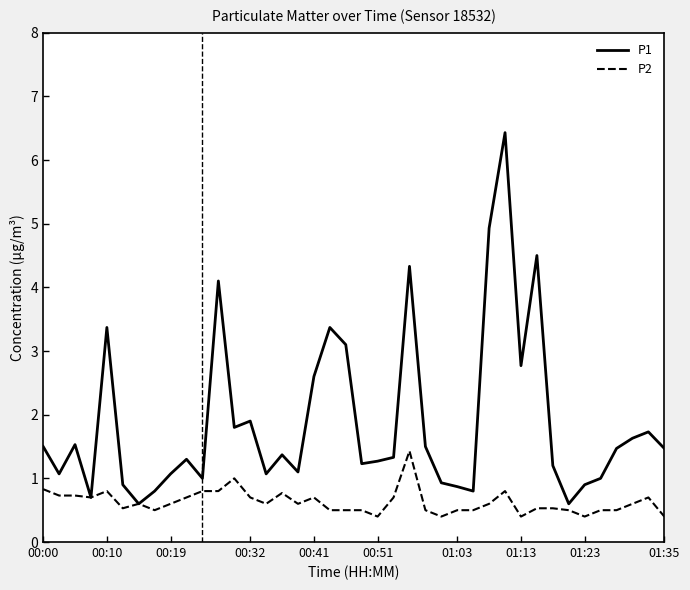

List the series in order of their overall mean, lowest first.

P2, P1